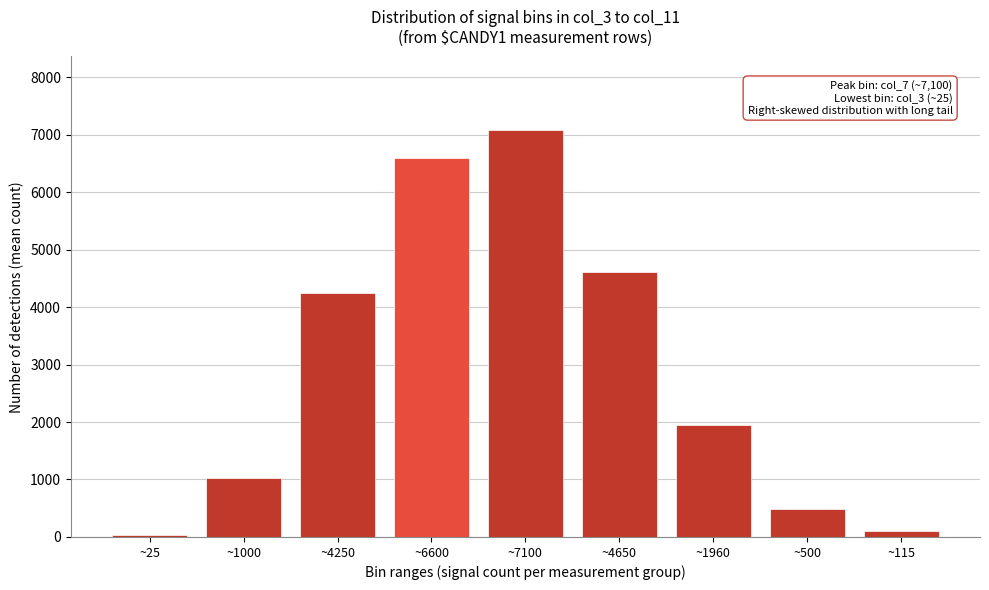

Reading left to right, extract all data points from this chart.

~25=26	~1000=1034	~4250=4245	~6600=6601	~7100=7084	~4650=4616	~1960=1952	~500=493	~115=111